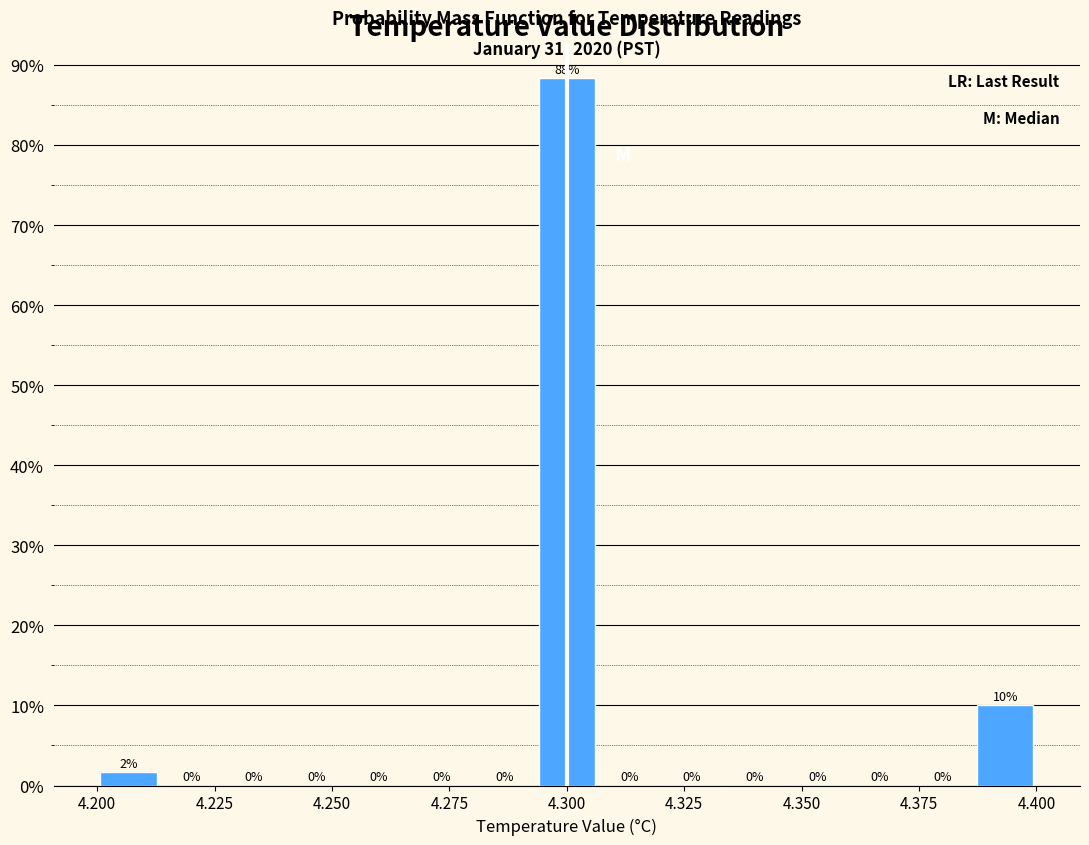

Read against the x-axis, roughly where is the centre of the tallest bar?

4.300